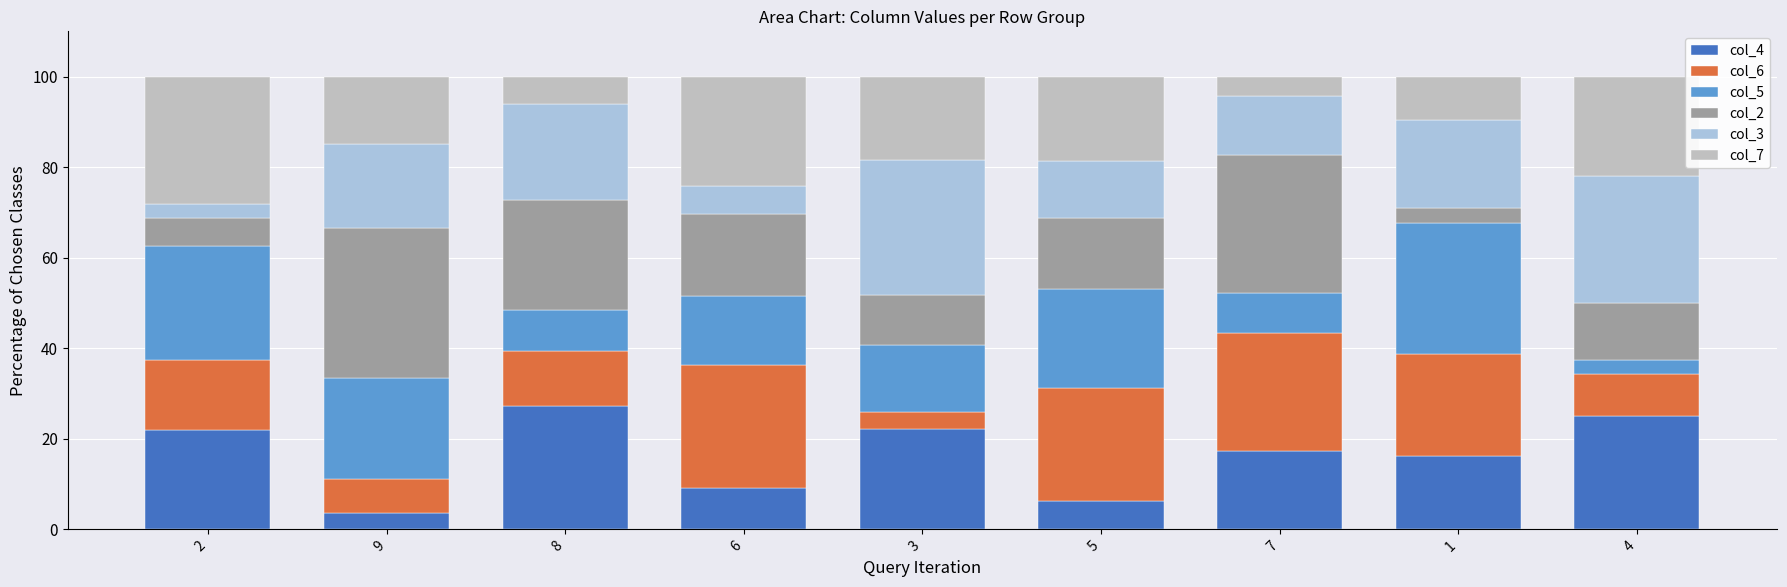

What is the value of the col_4 bar at the 8th from the left?

16.1